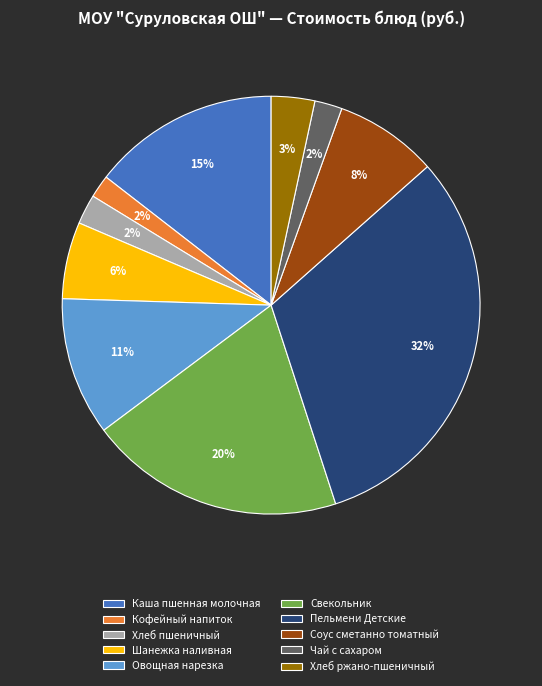

Does Свекольник represent more than half of the total?

No